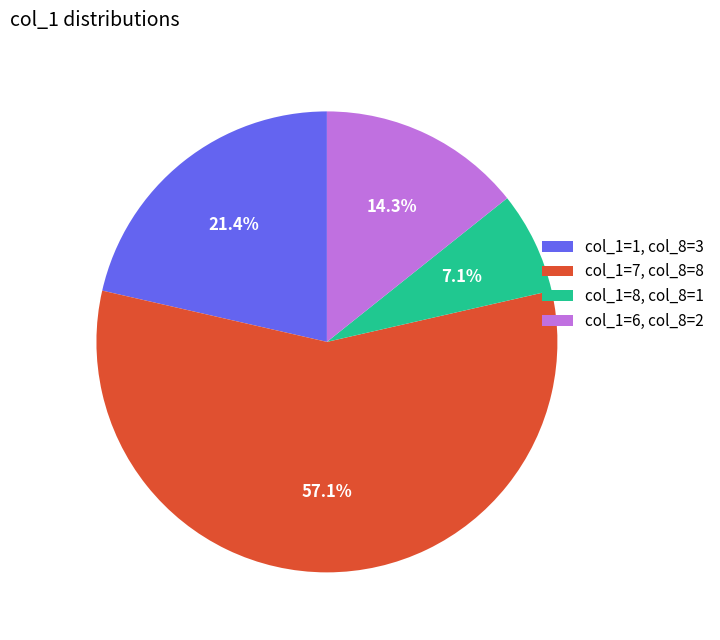

How many segments does this pie chart have?

4